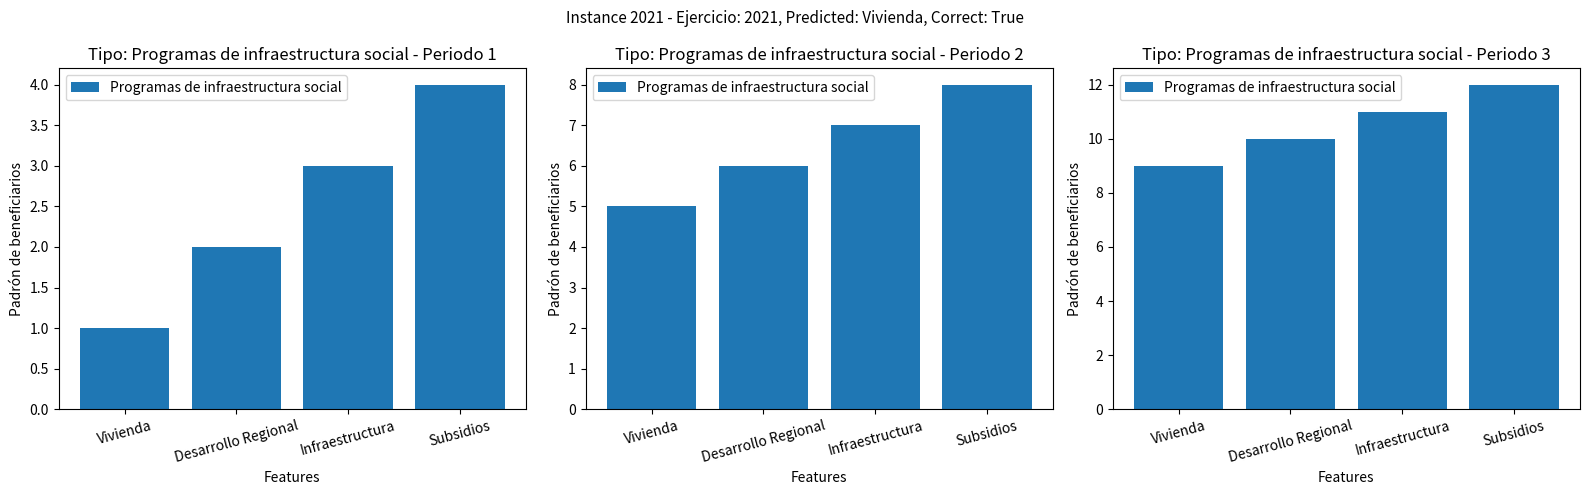

What is the greatest value displayed?

12